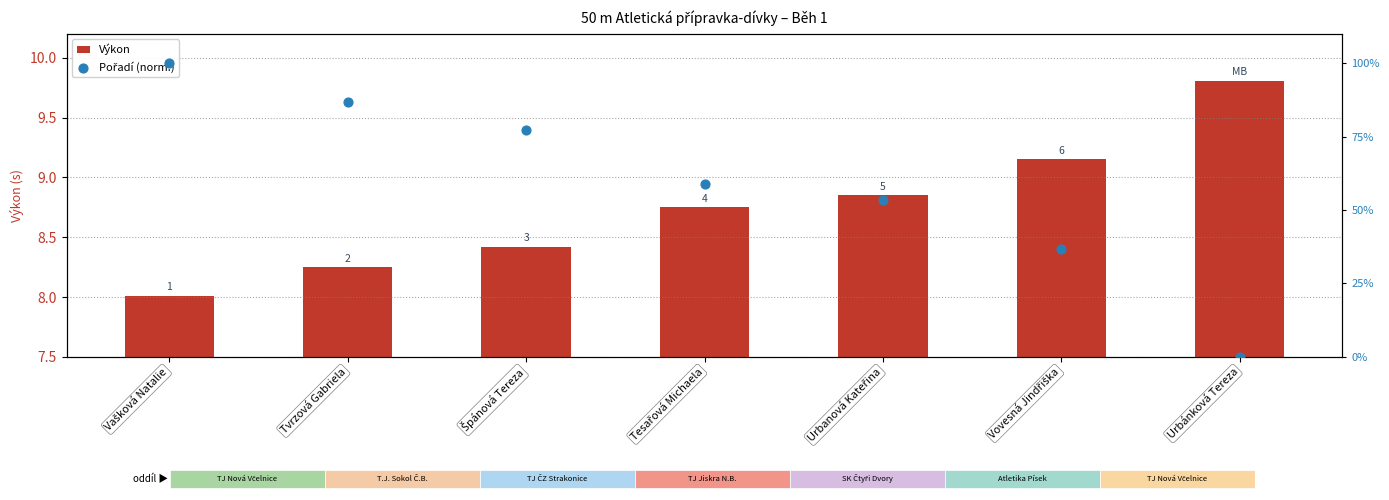

Is the value of Pořadí (norm.) at Tvrzová Gabriela greater than the value of Výkon at Vovesná Jindřiška?

Yes